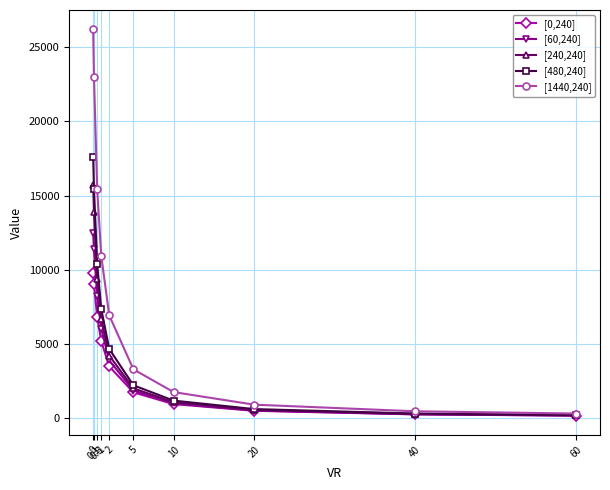

Which series has the largest range (max minus min)?

[1440,240]